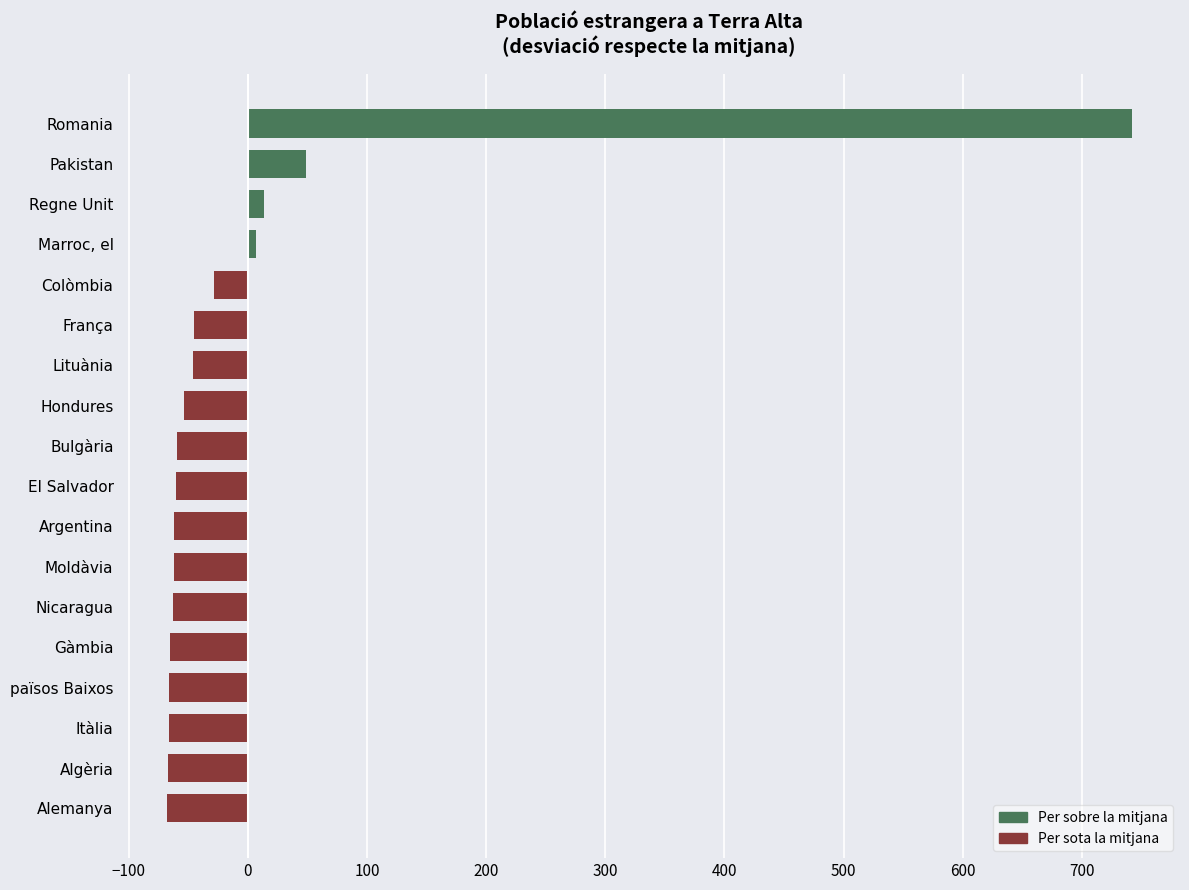

What is the greatest value displayed?

741.9